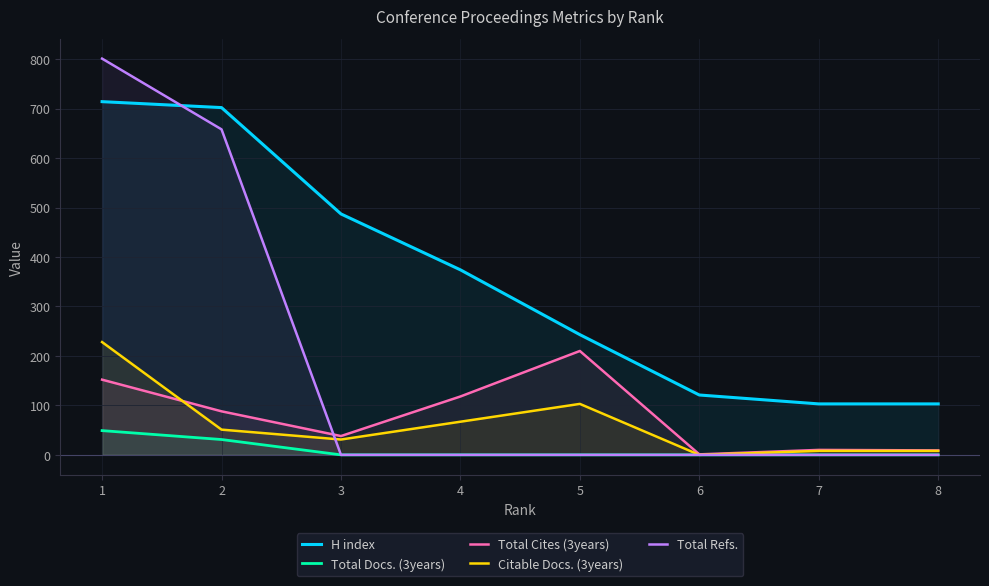

Does the chart have visible grid lines?

Yes